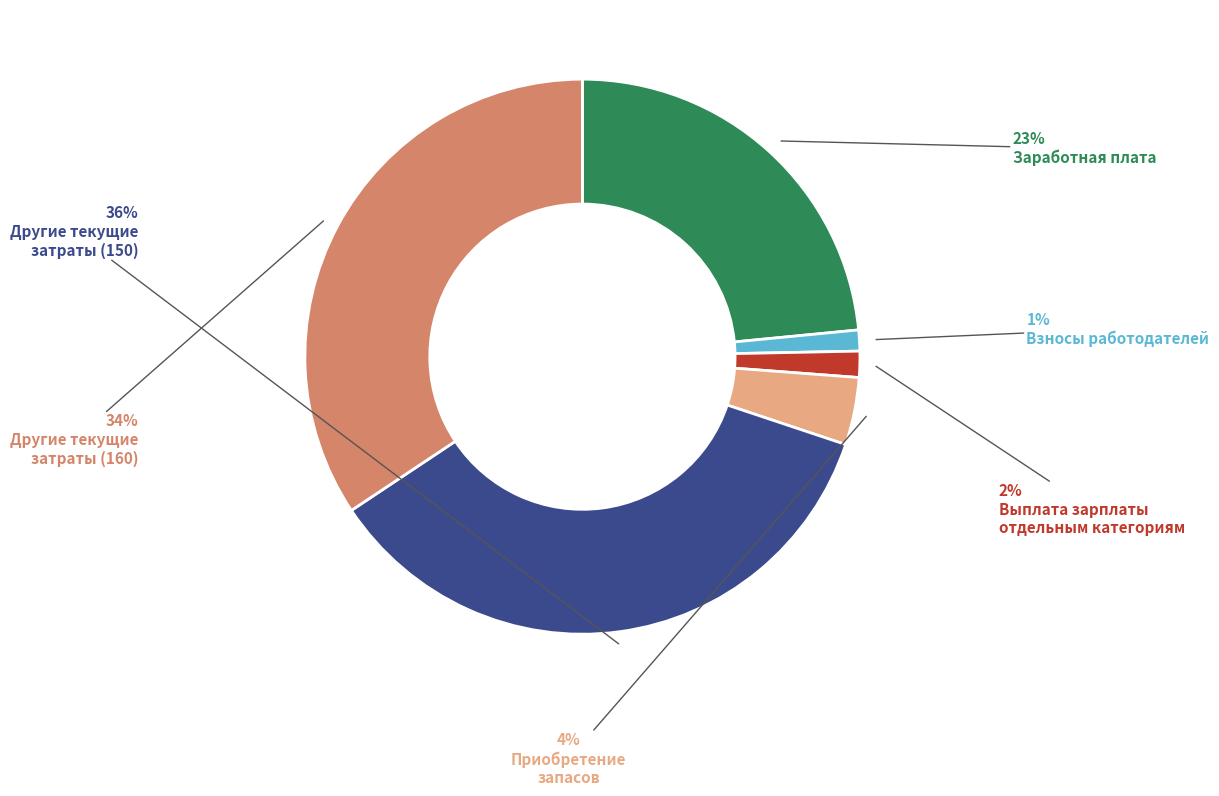

Does any single category account for the majority?

No